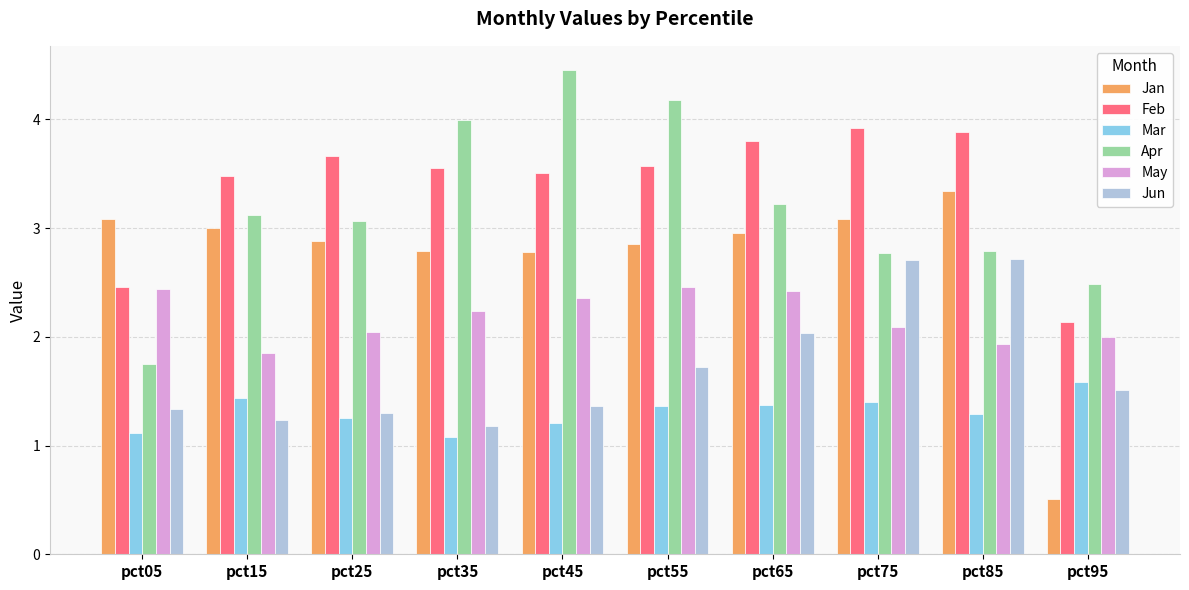

What is the greatest value displayed?

4.5